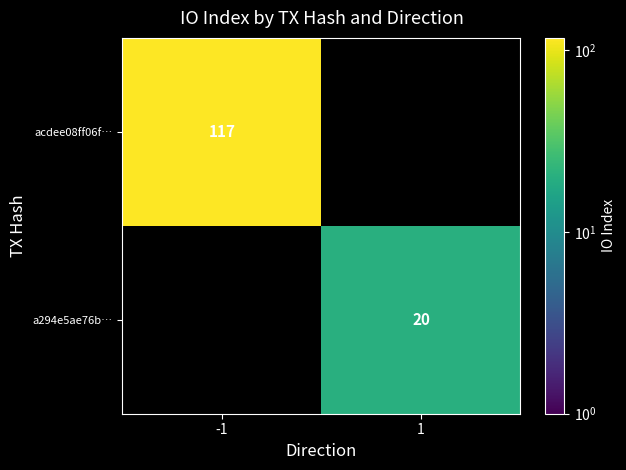

Between 1 and -1, which is larger?

-1